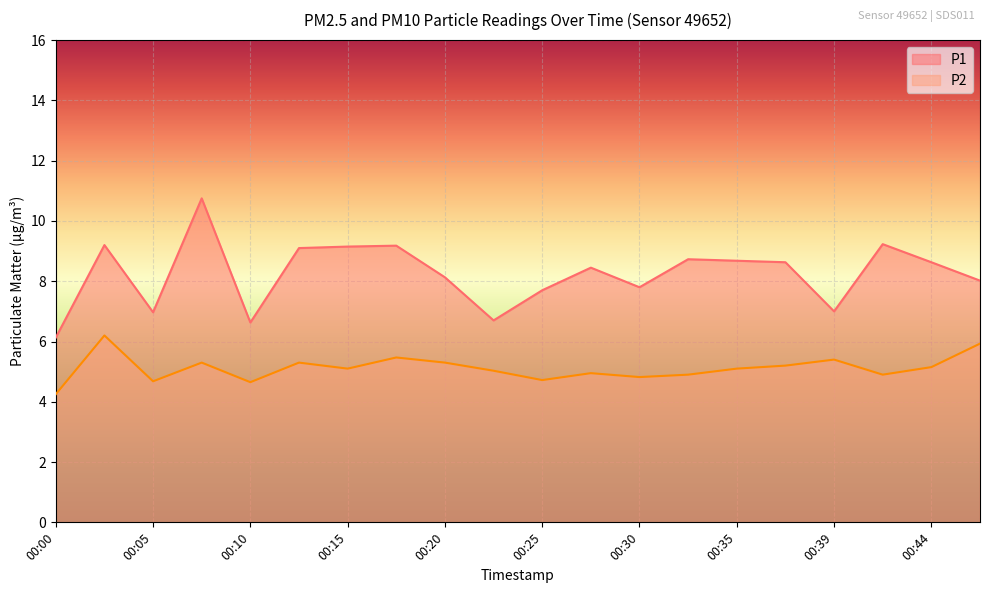

True or false: P2 and P1 intersect in this chart.

False